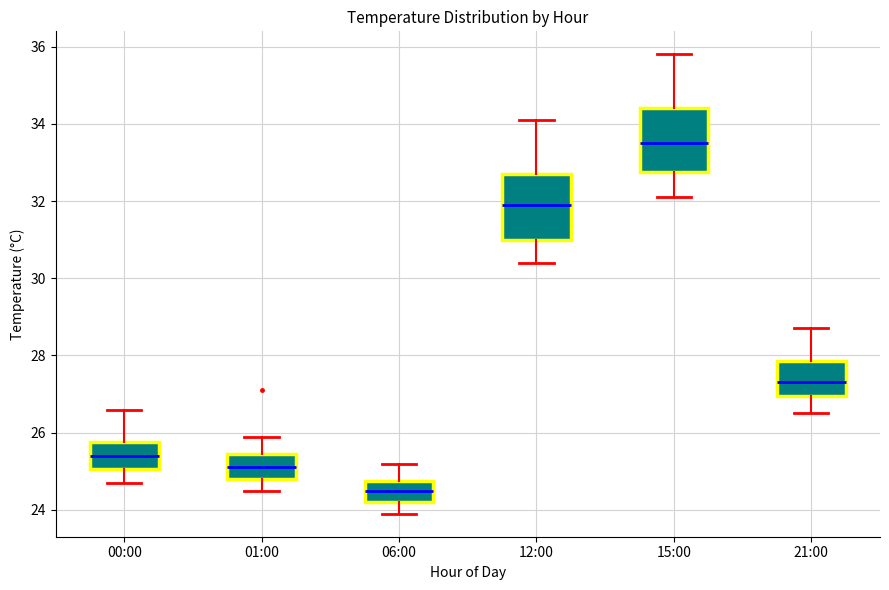

Which box has the highest median line?

15:00